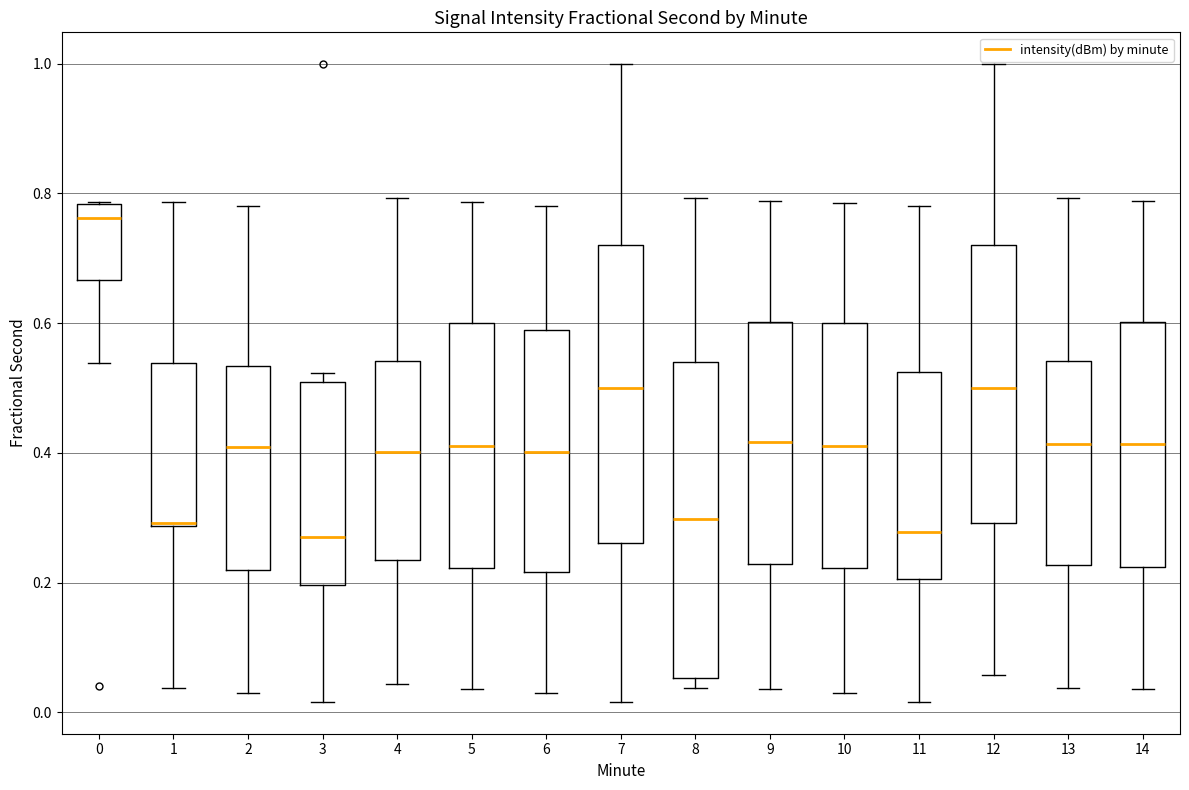

Comparing the boxes themselves (not the whiskers), which one is the tallest?

8